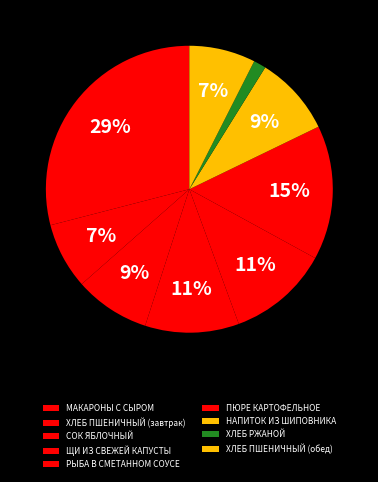

Count the number of slices in the pie.

9